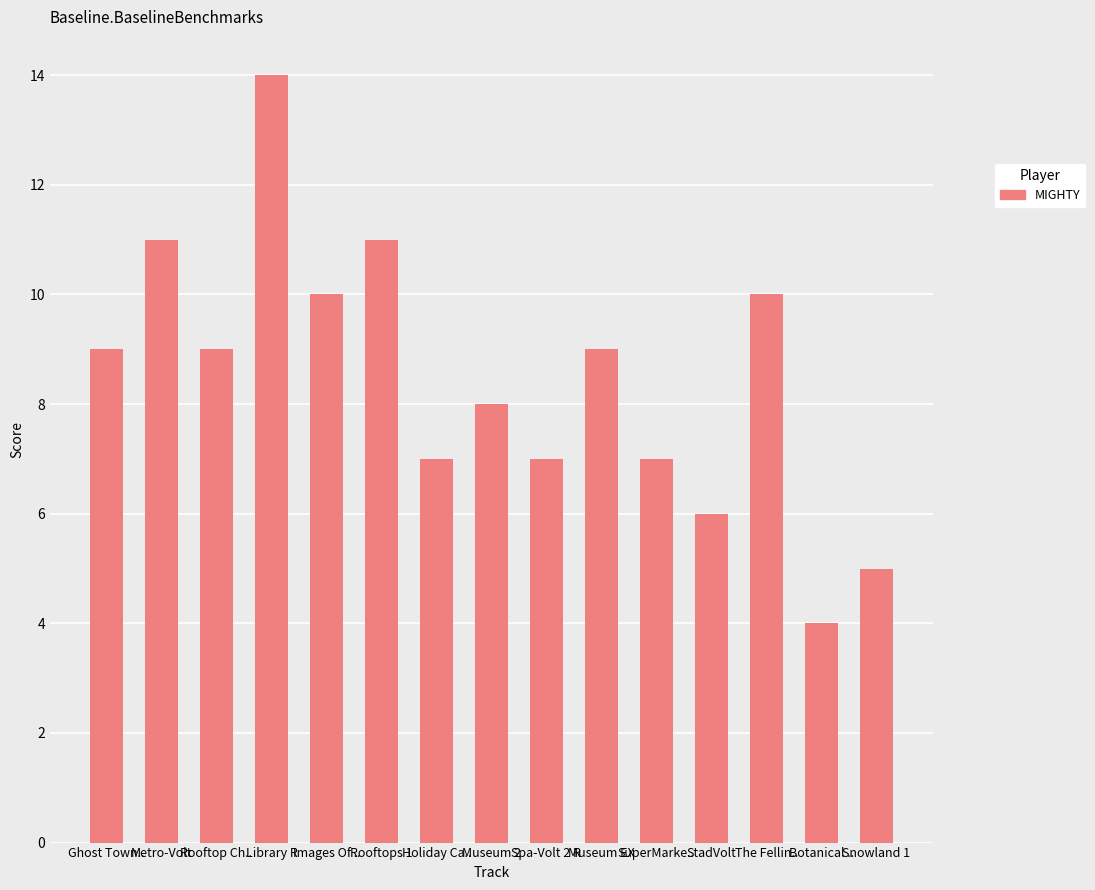

Are the bars horizontal?

No